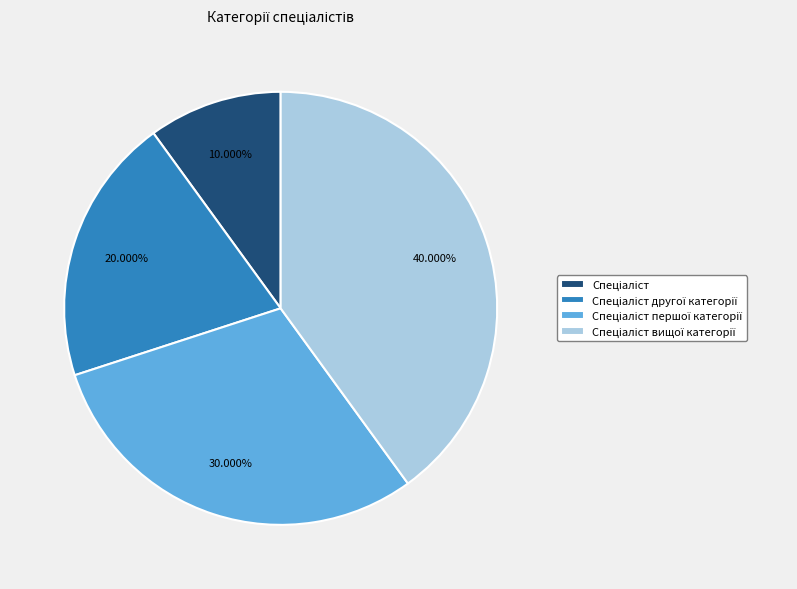

Does any single category account for the majority?

No